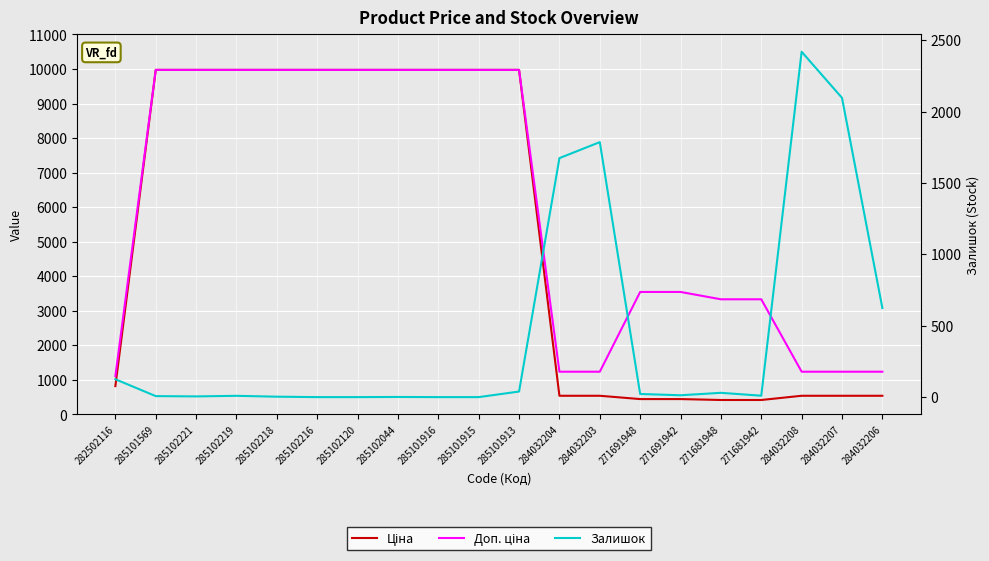

Is it true that Доп. ціна equals 13763.5 at 285101916?

False